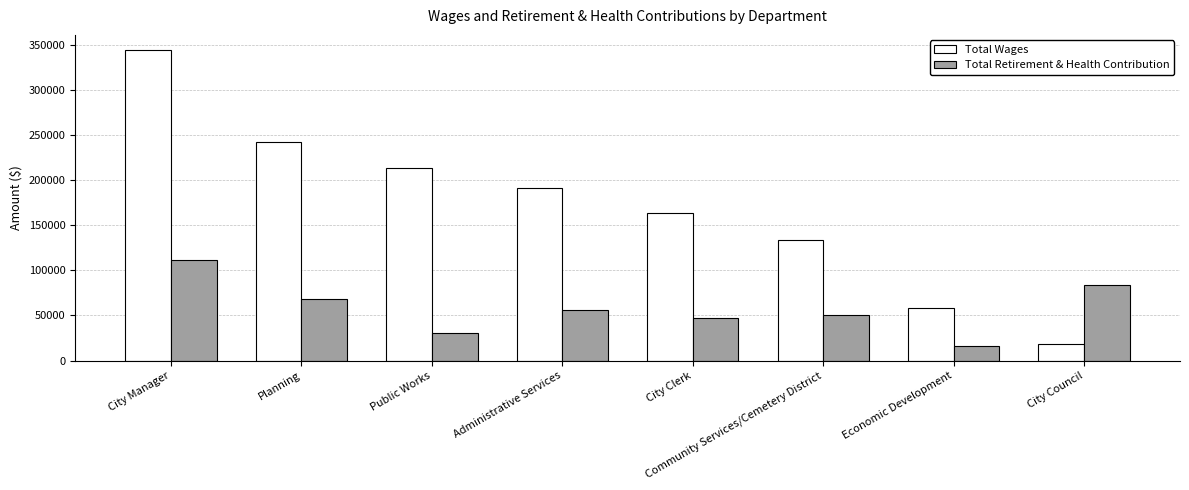

Is the value of Total Retirement & Health Contribution at City Clerk greater than the value of Total Wages at Planning?

No